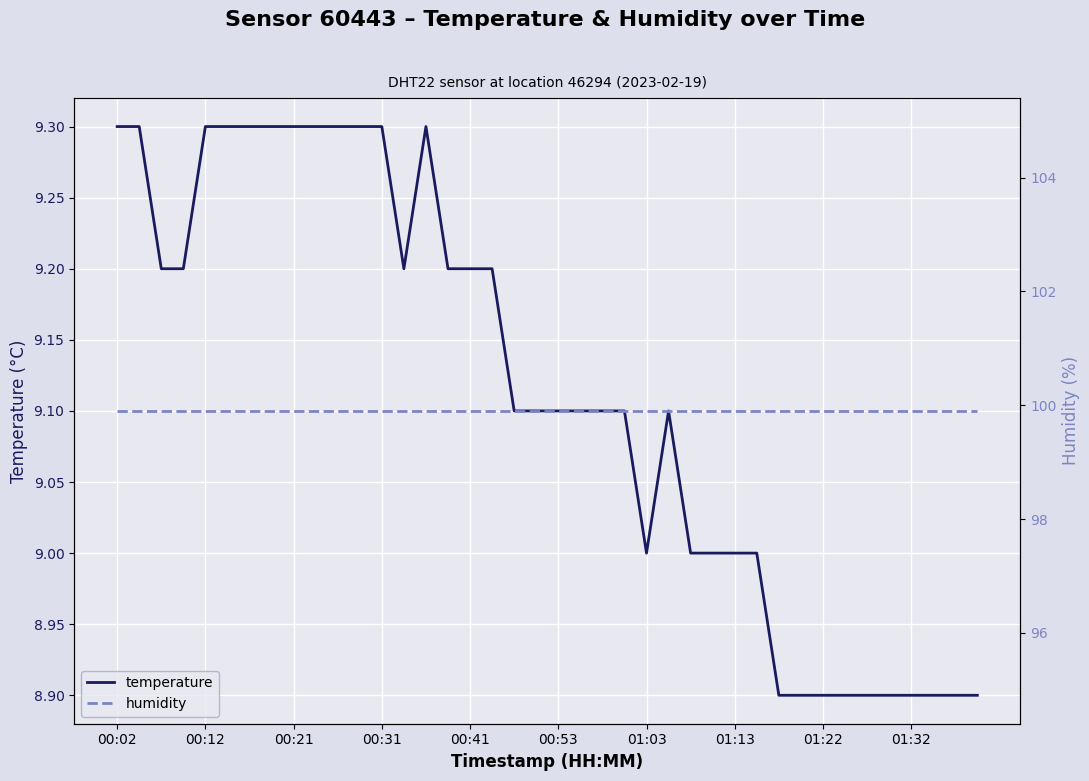

Between 13 and 17, which series saw the biggest shift?

temperature